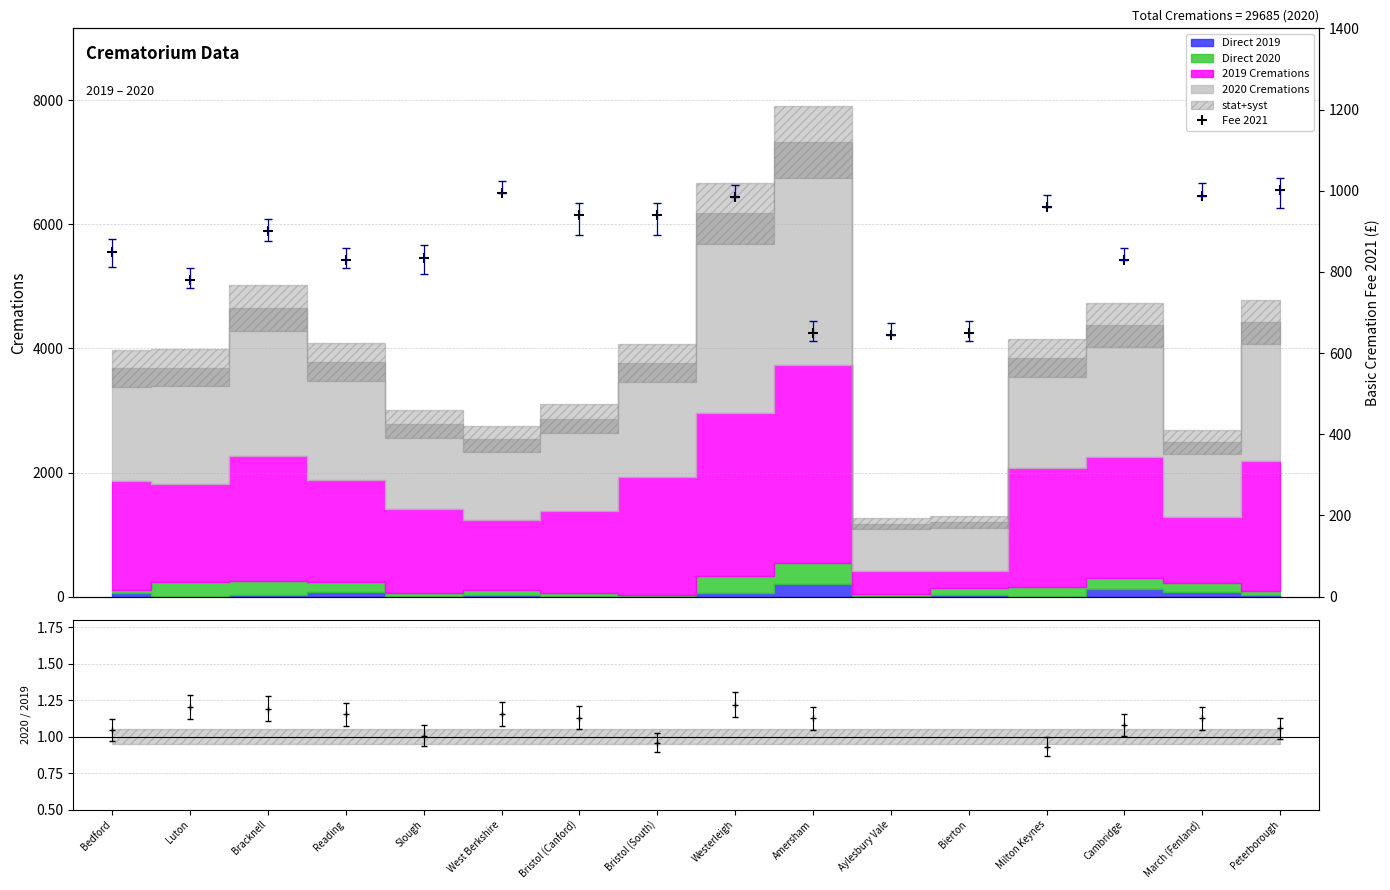

Is this an area chart (filled region under the line)?

No